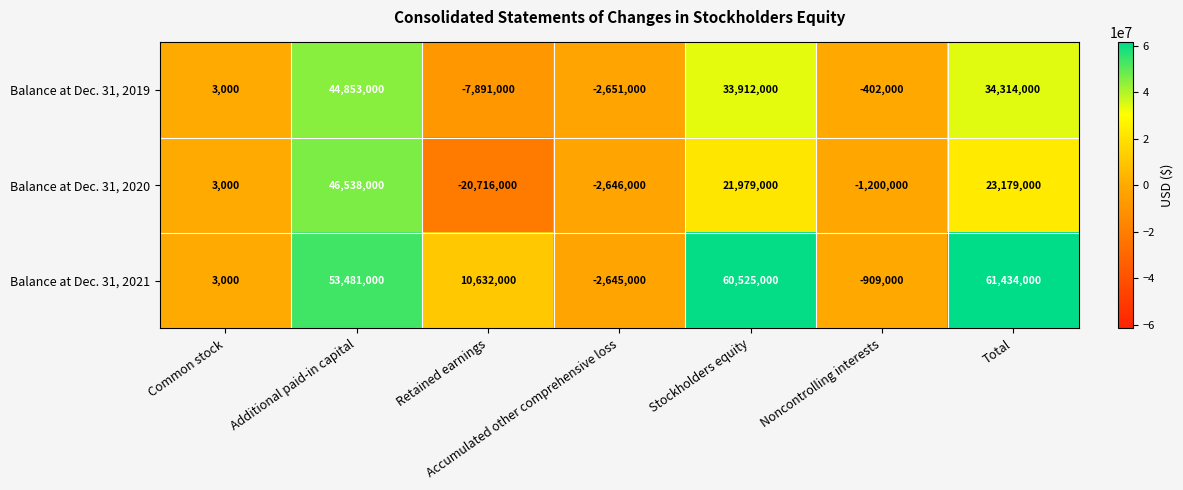

Rank the categories by Balance at Dec. 31, 2019 value from highest to lowest.

Additional paid-in capital, Total, Stockholders equity, Common stock, Noncontrolling interests, Accumulated other comprehensive loss, Retained earnings